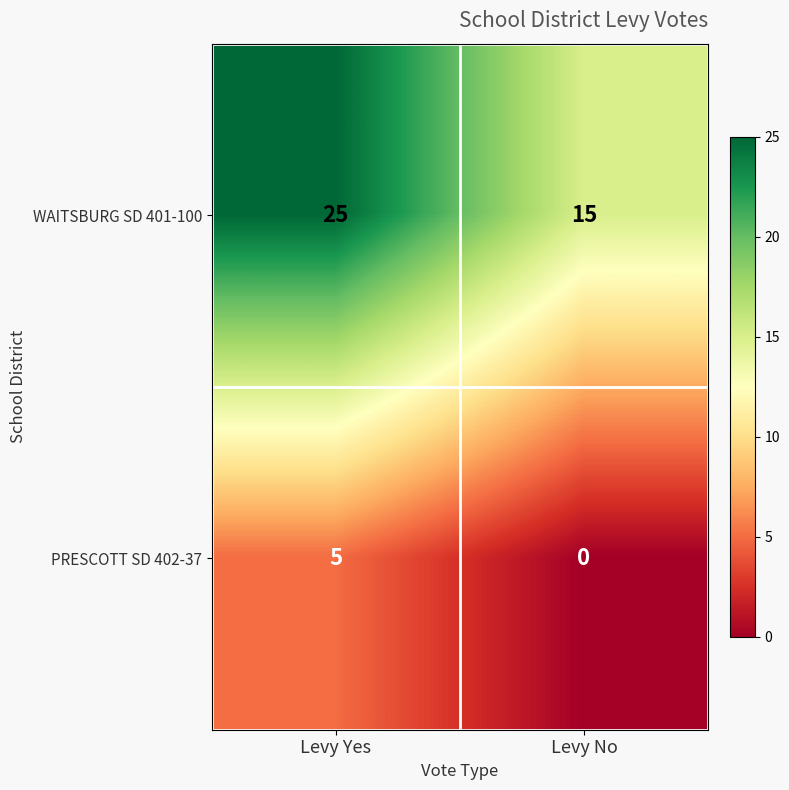

What is the greatest value displayed?

25